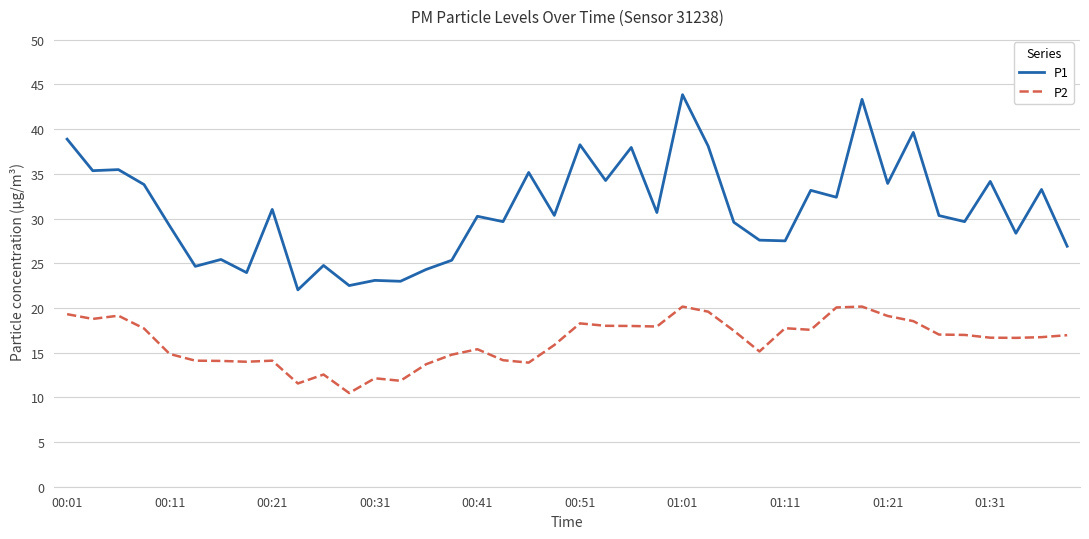

True or false: P2 and P1 cross at least once.

False